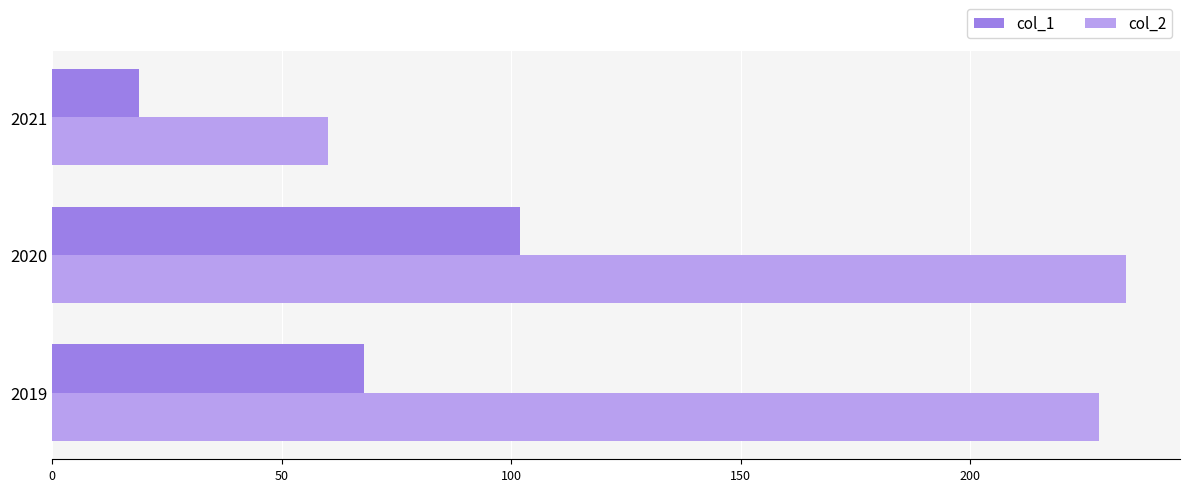

Is it true that col_2 equals 339 at 2020?

False